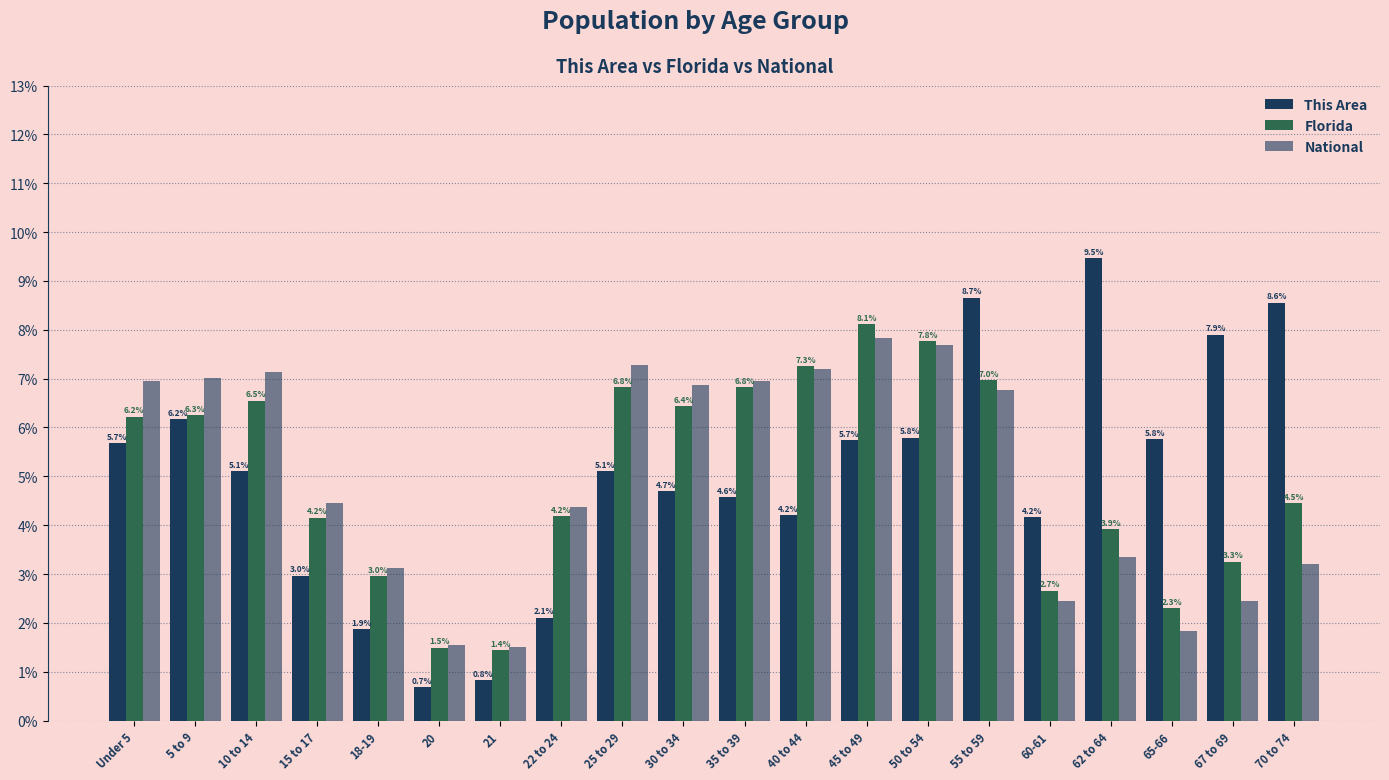

How many bars are there in total?

60